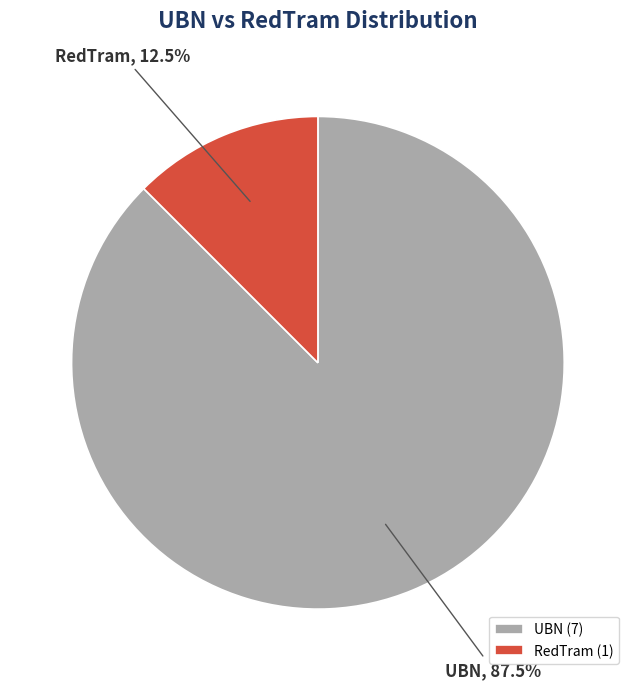

Between RedTram and UBN, which is larger?

UBN